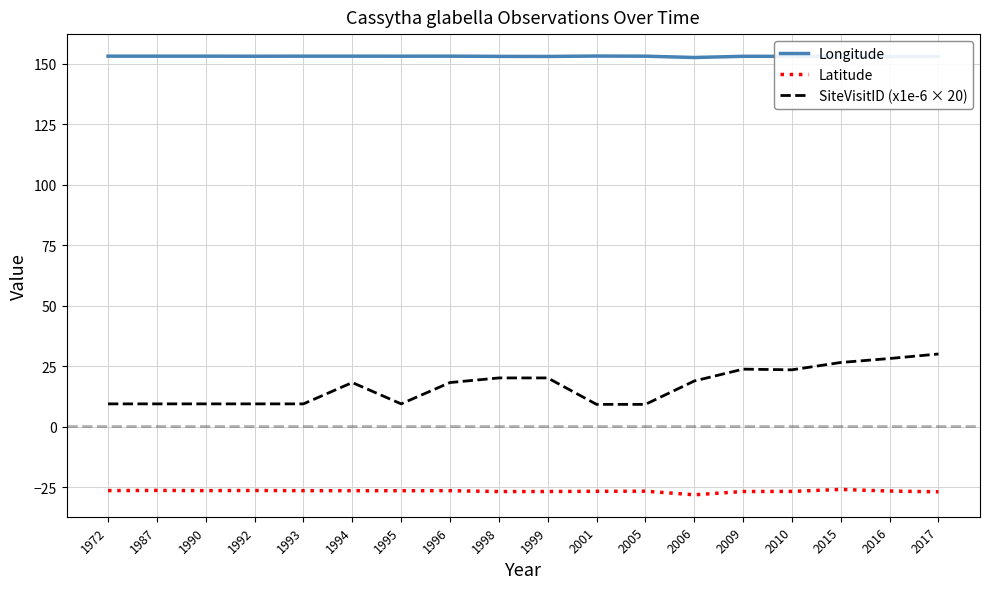

What is the maximum value for Latitude?

-26.0